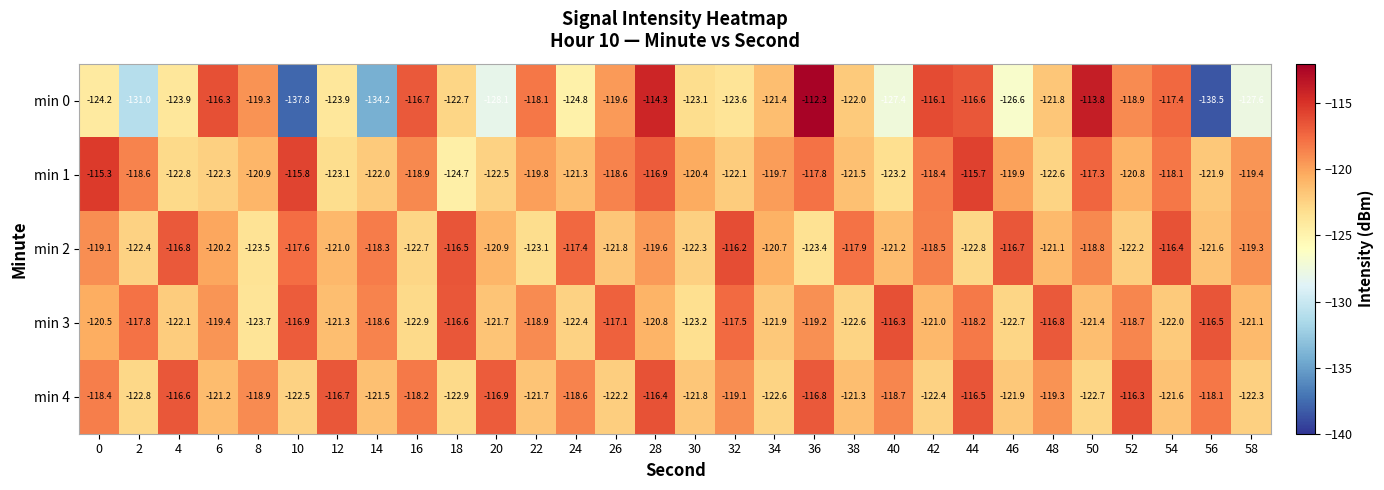

What value does the min 2 series have at 32?

-116.2